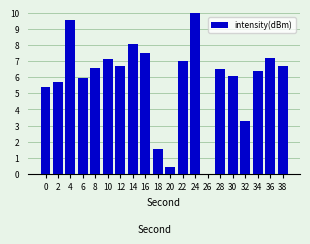

How many values are above zero?

19